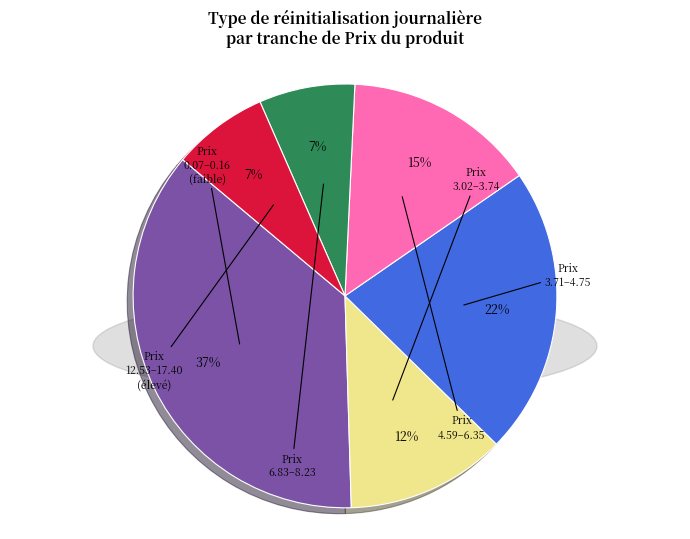

Is there any slice that represents more than half of the pie?

No